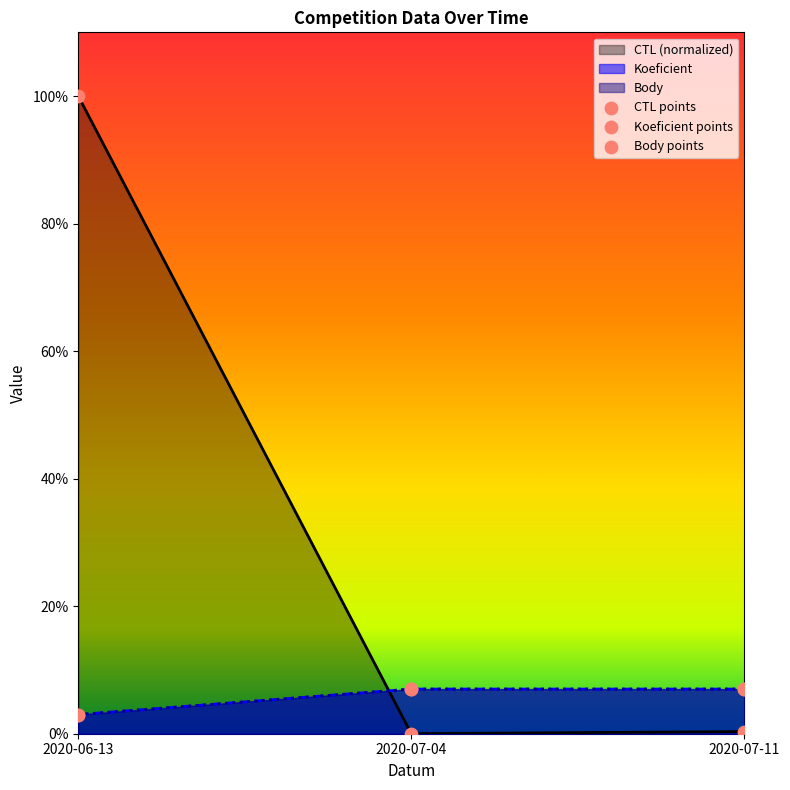

What is the total value across all series at 2020-06-13?

106.0